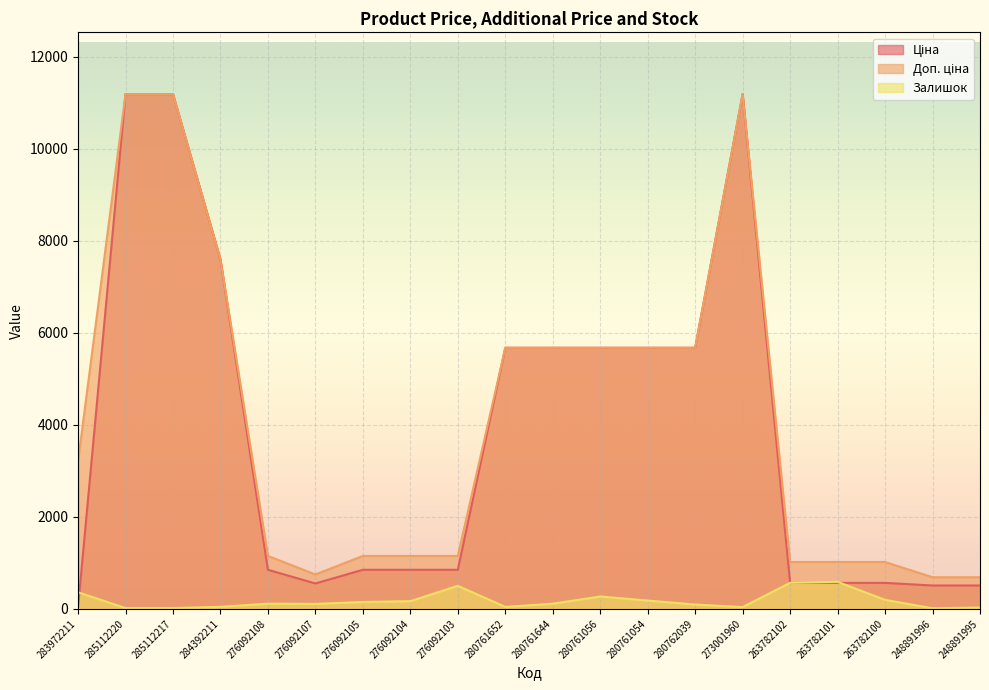

What are all the series names shown in the legend?

Ціна, Доп. ціна, Залишок